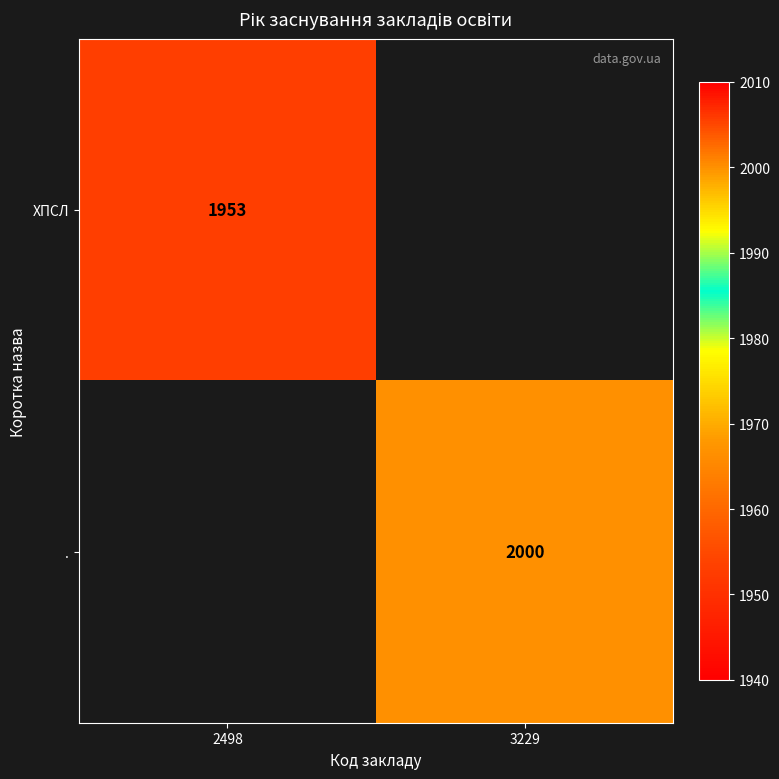

What is the greatest value displayed?

2000.0